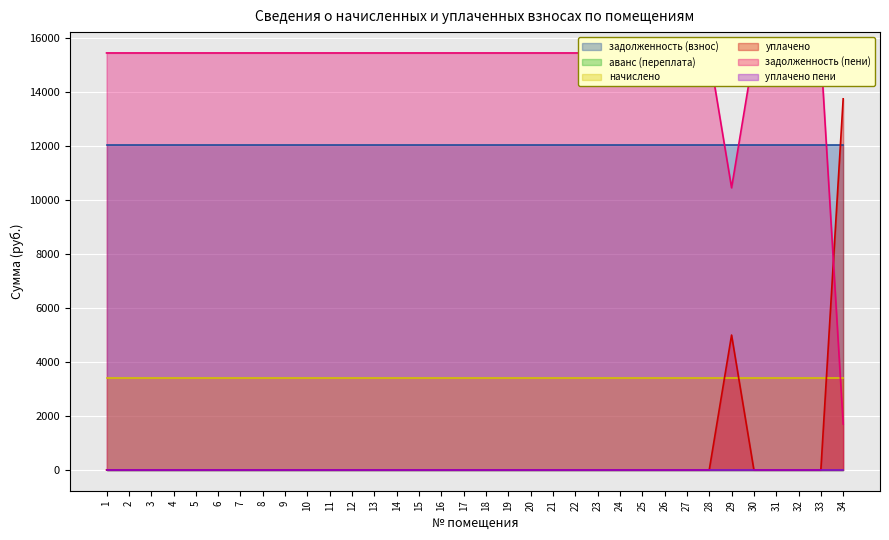

True or false: задолженность (взнос) has more than 1 points higher than both neighbors.

False